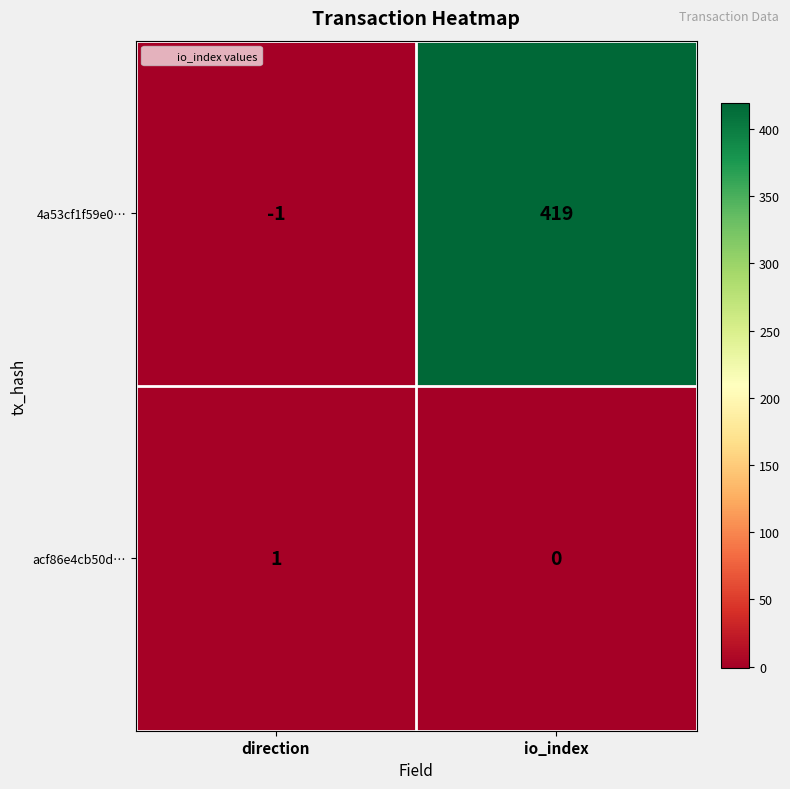

Which category has the lowest value across all series?

direction